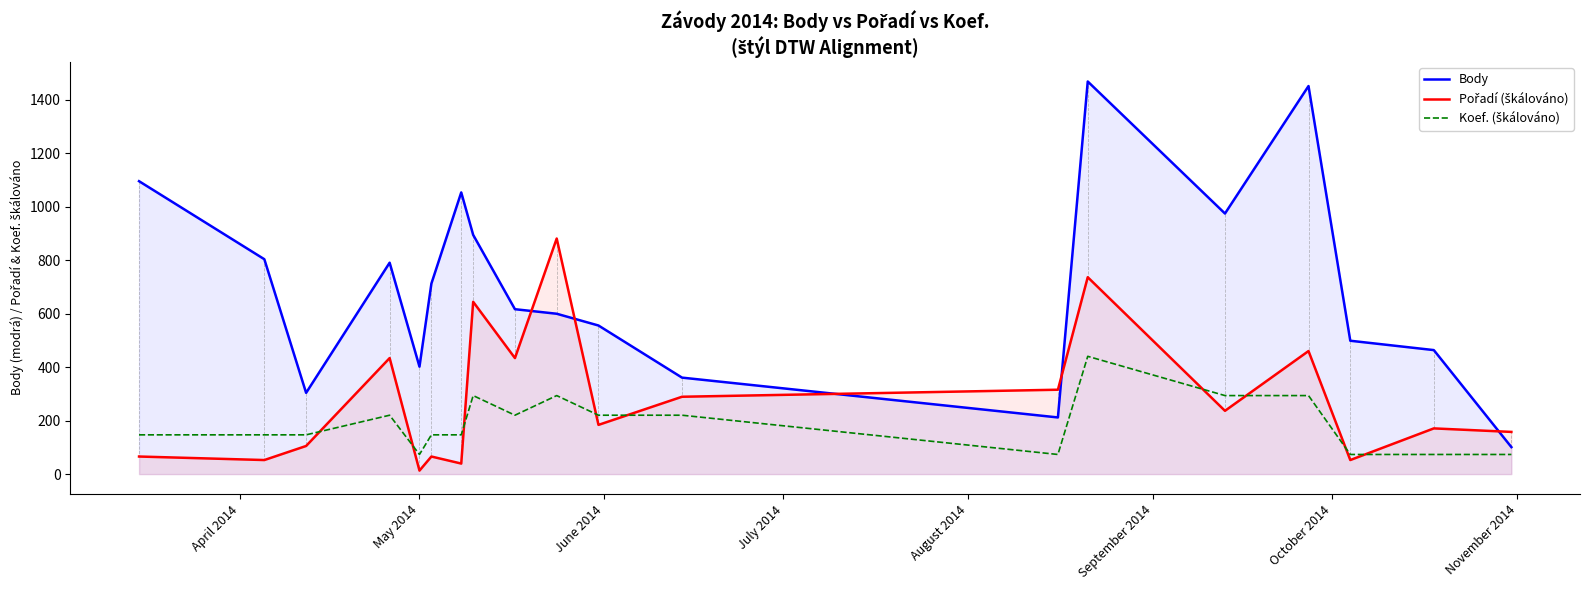

What is the sum of all Pořadí (škálováno) values?

5341.0